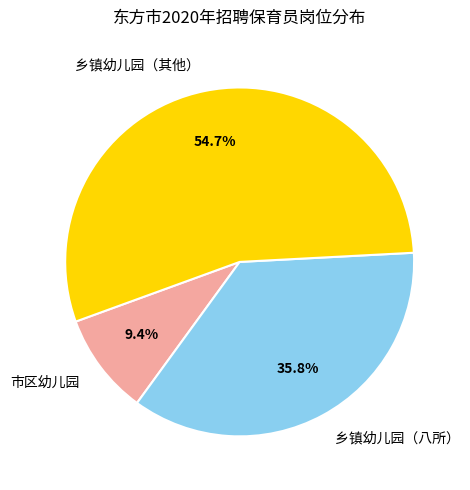

Which slice is the largest?

乡镇幼儿园（其他）